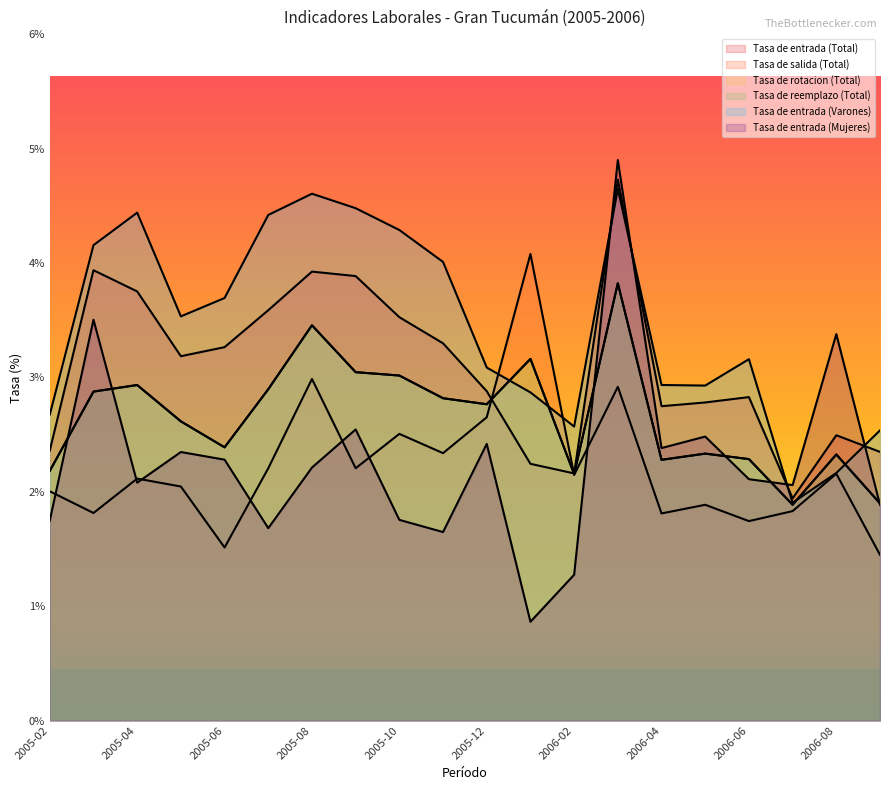

How many distinct data groups are displayed?

6